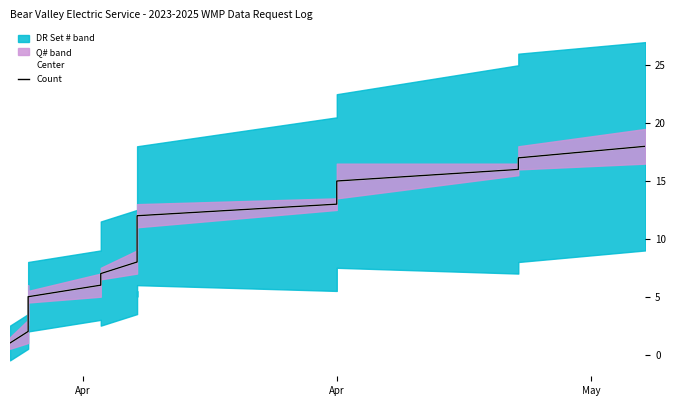

The Center series shows 3 at Apr. True or false?

False